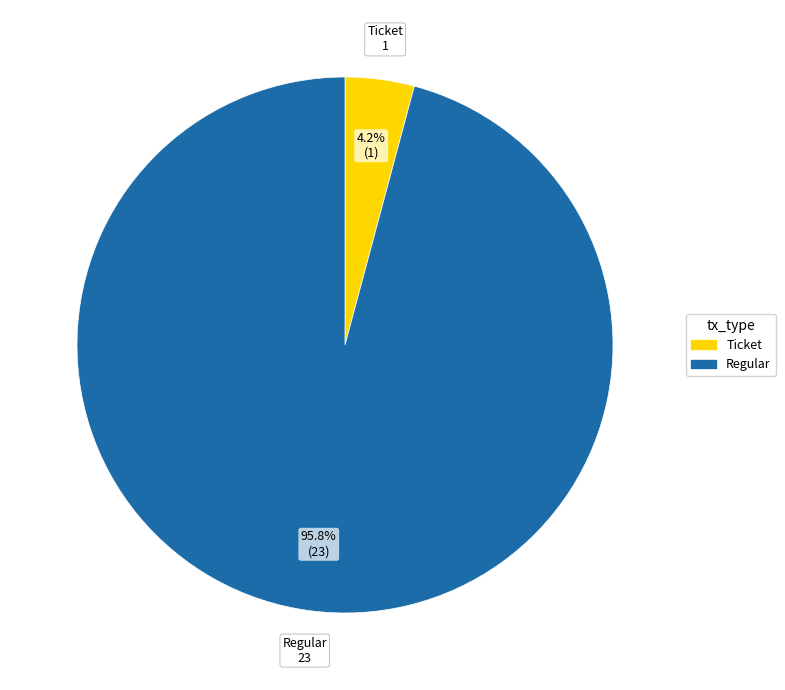

Count the number of slices in the pie.

2